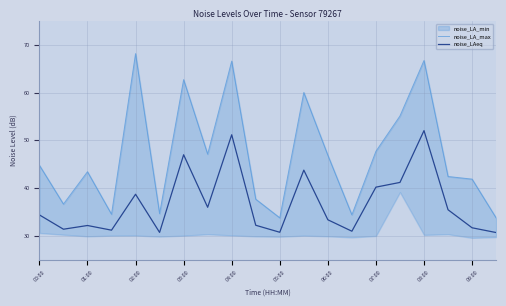

Is it true that noise_LAeq equals 19.9 at 07:00?

False